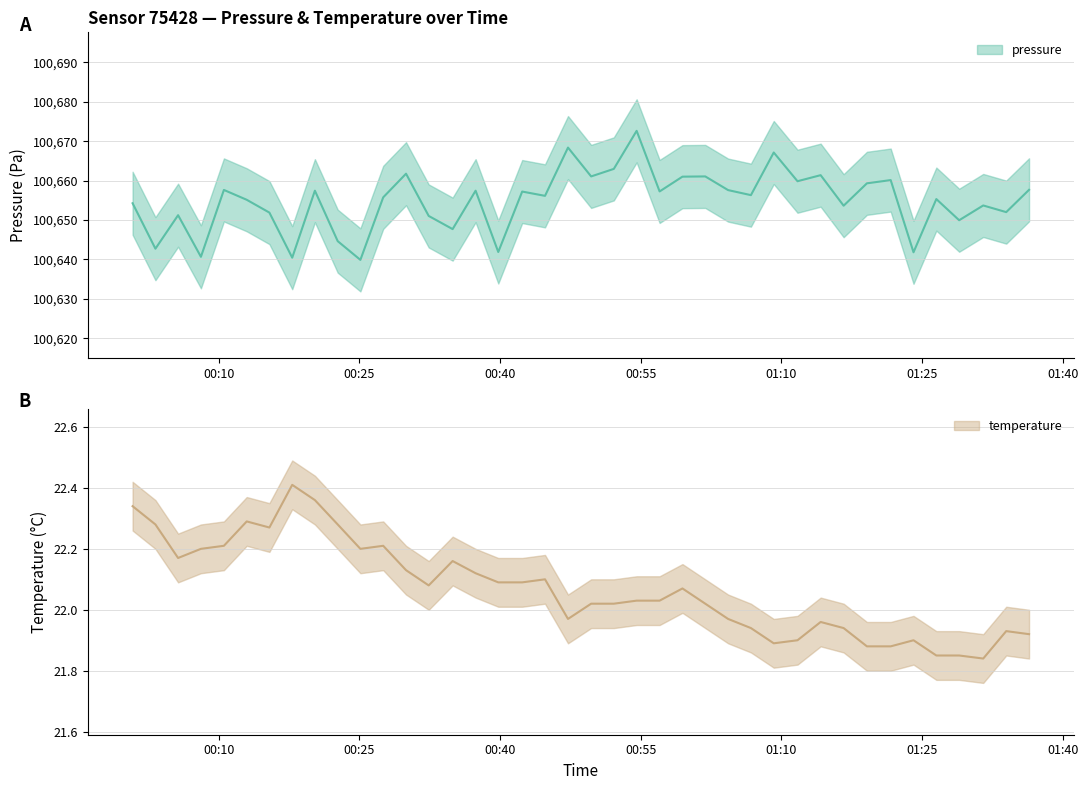

True or false: temperature and pressure intersect in this chart.

False